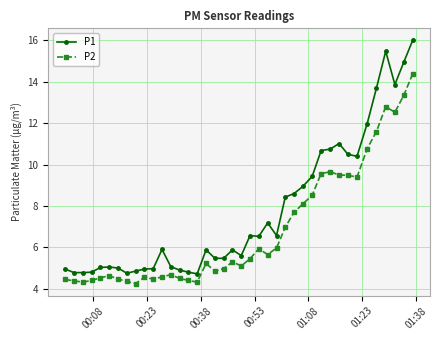

At how many categories does at least one series exceed 10?

11